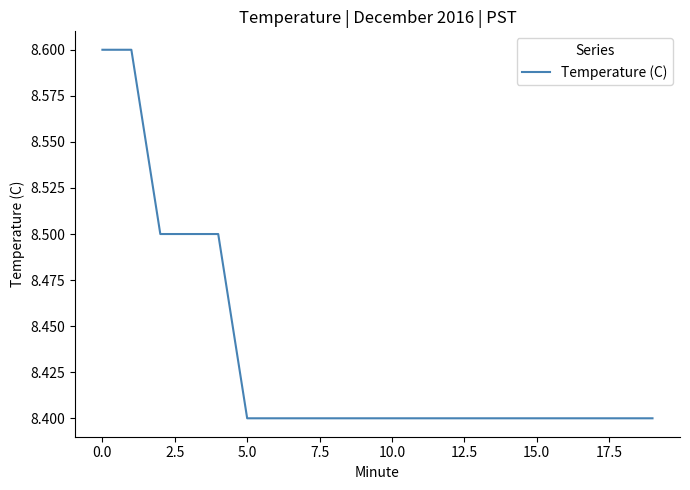

What is the smallest value displayed?

8.4